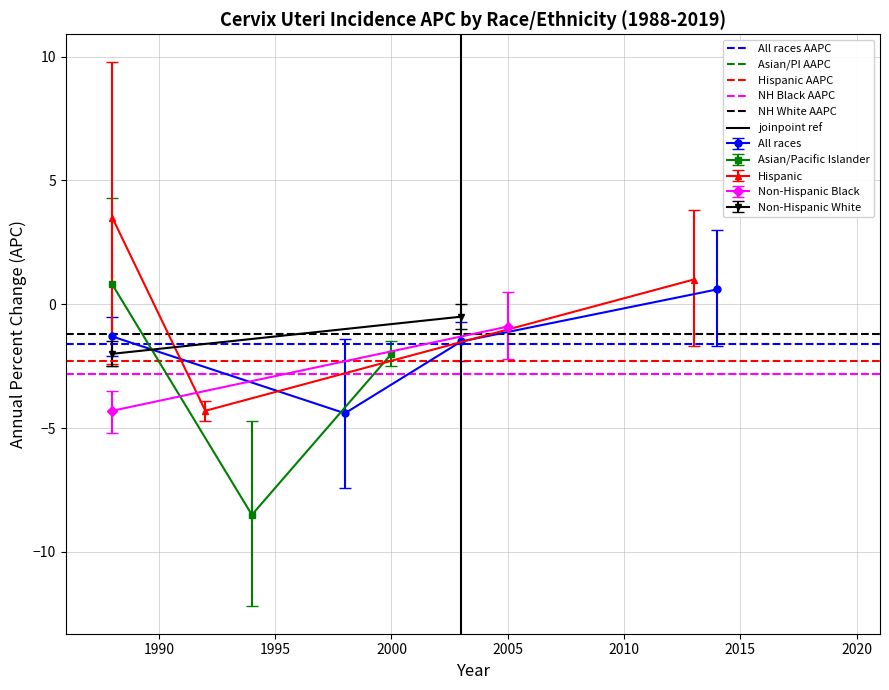

True or false: All races has more than 1 interior local peaks.

False